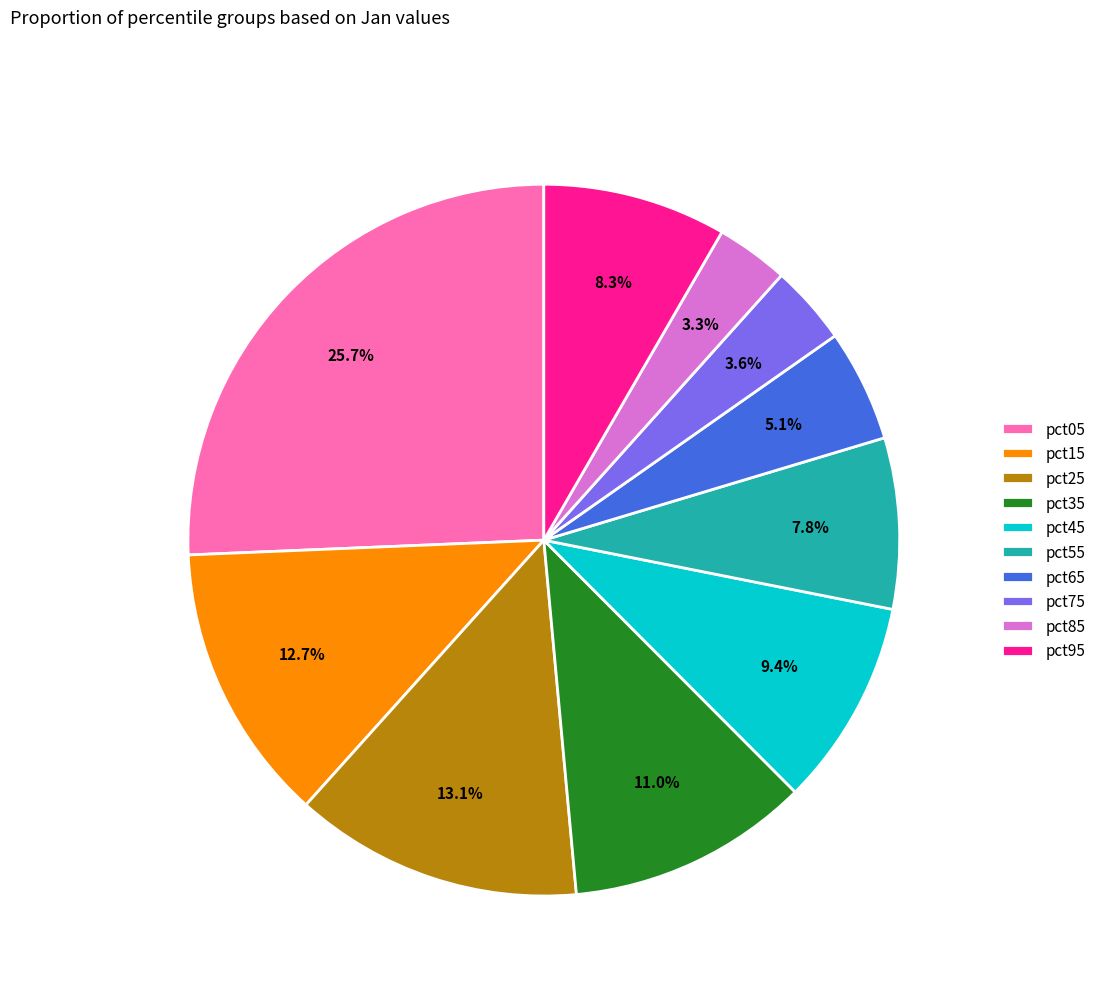

To the nearest percent, what portion does pct95 represent?

8%